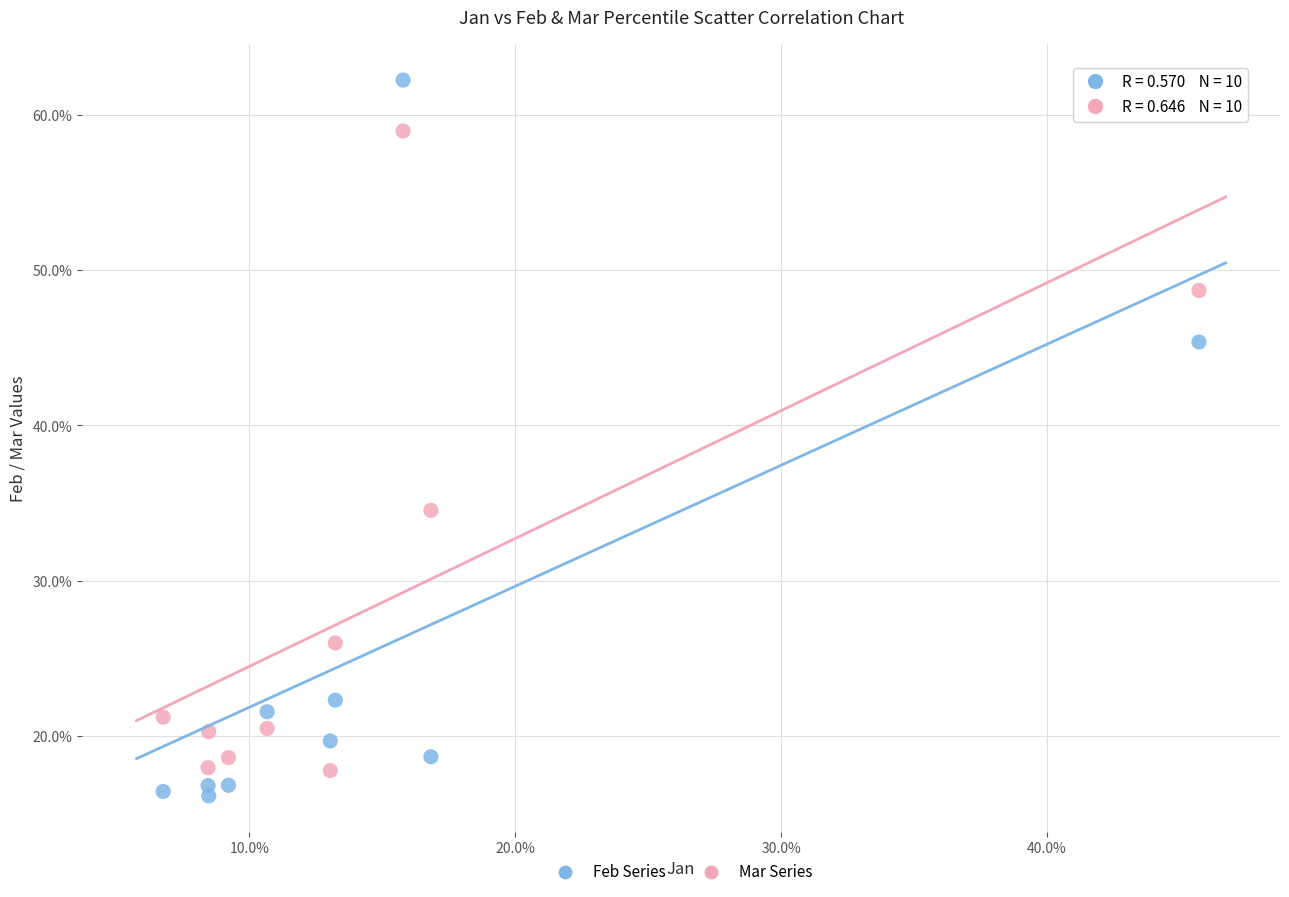

What are all the series names shown in the legend?

Feb Series, Mar Series